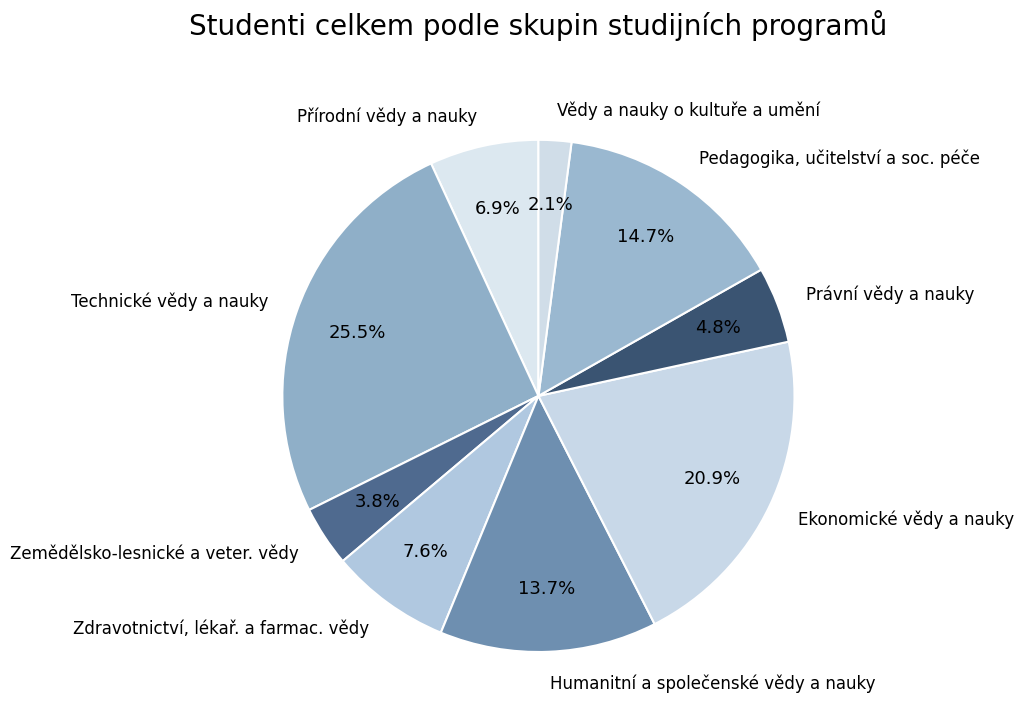

What percentage is the Zemědělsko-lesnické a veter. vědy slice, to the nearest percent?

4%